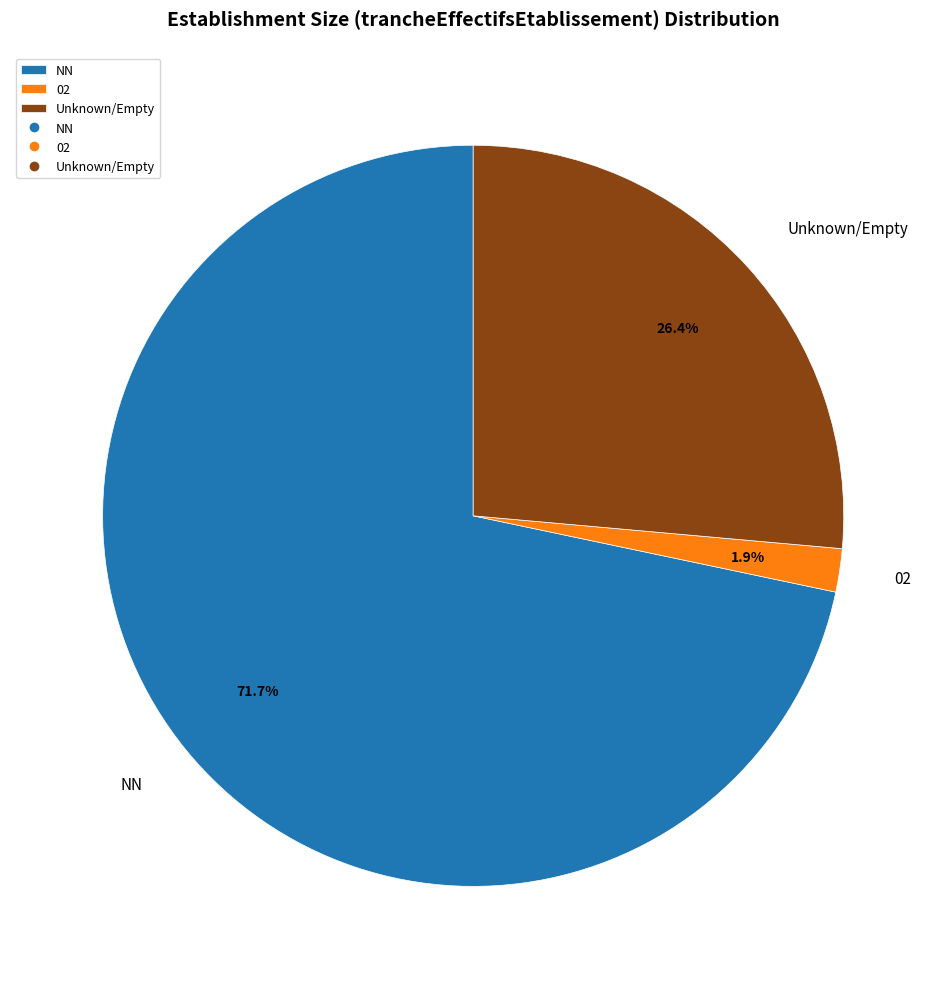

Count the number of slices in the pie.

3